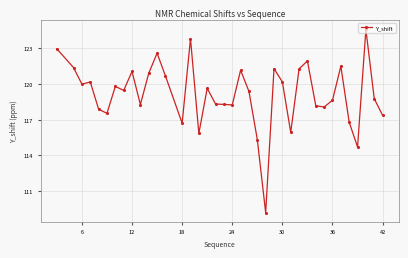

What is the smallest value displayed?

109.2